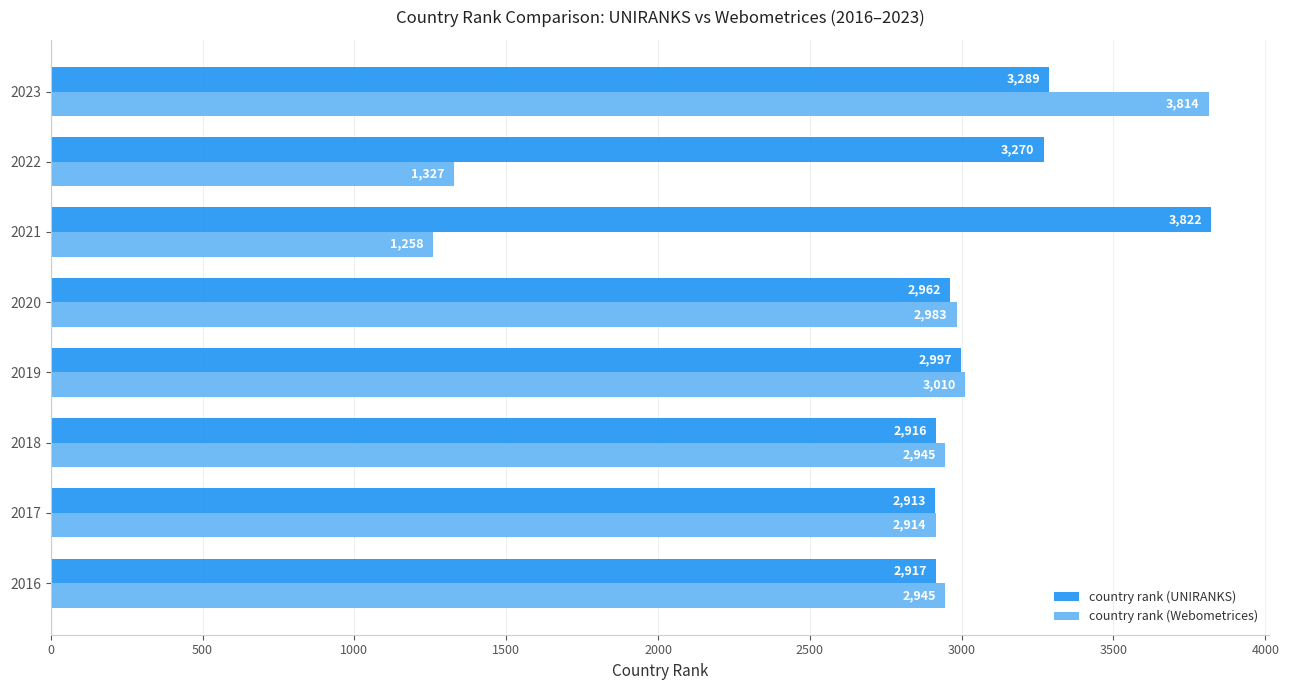

What is the total value across all series at 2023?

7103